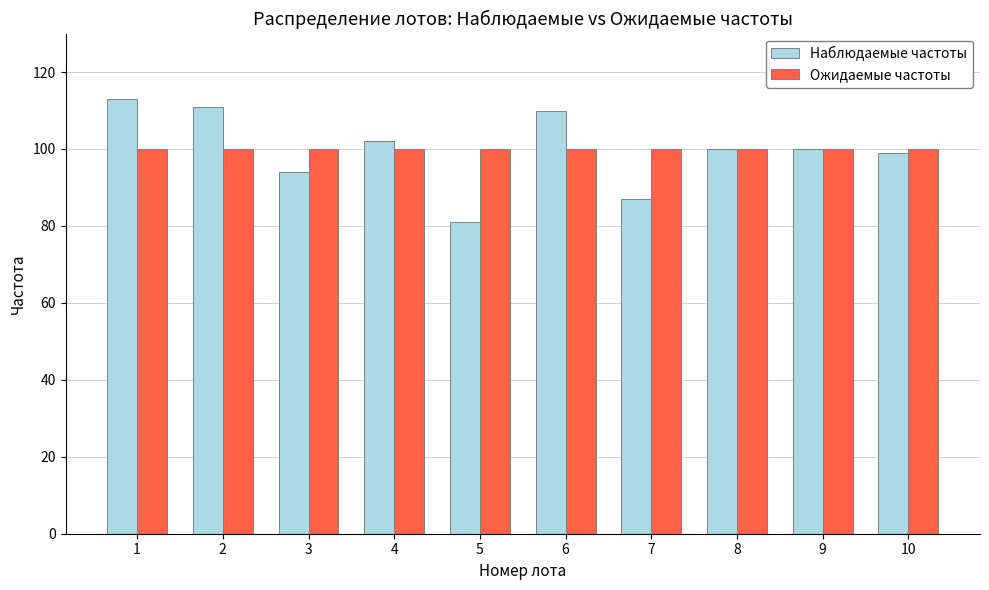

What is the value of the Ожидаемые частоты bar at the 7th from the left?

100